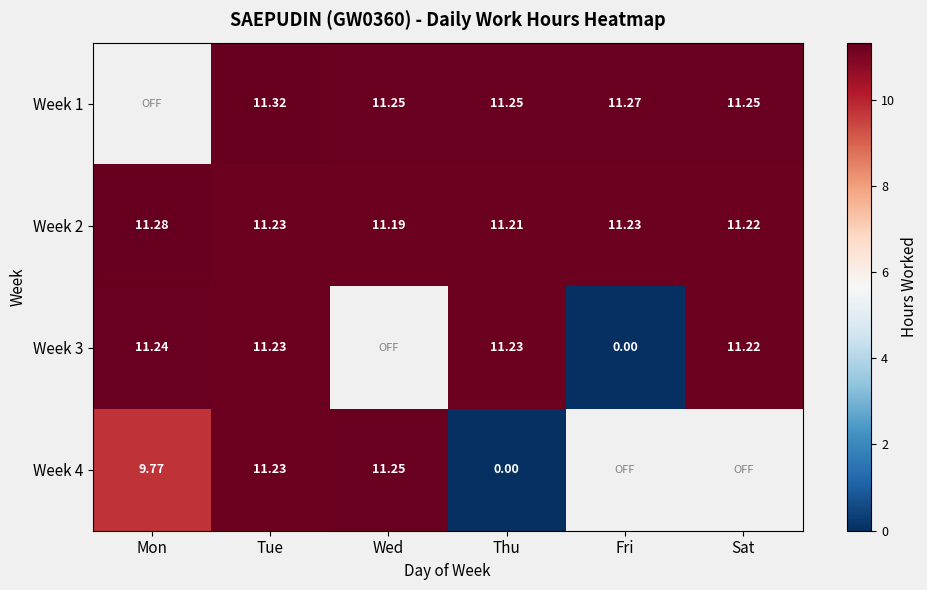

Is the value of Week 1 at Fri greater than the value of Week 2 at Wed?

Yes